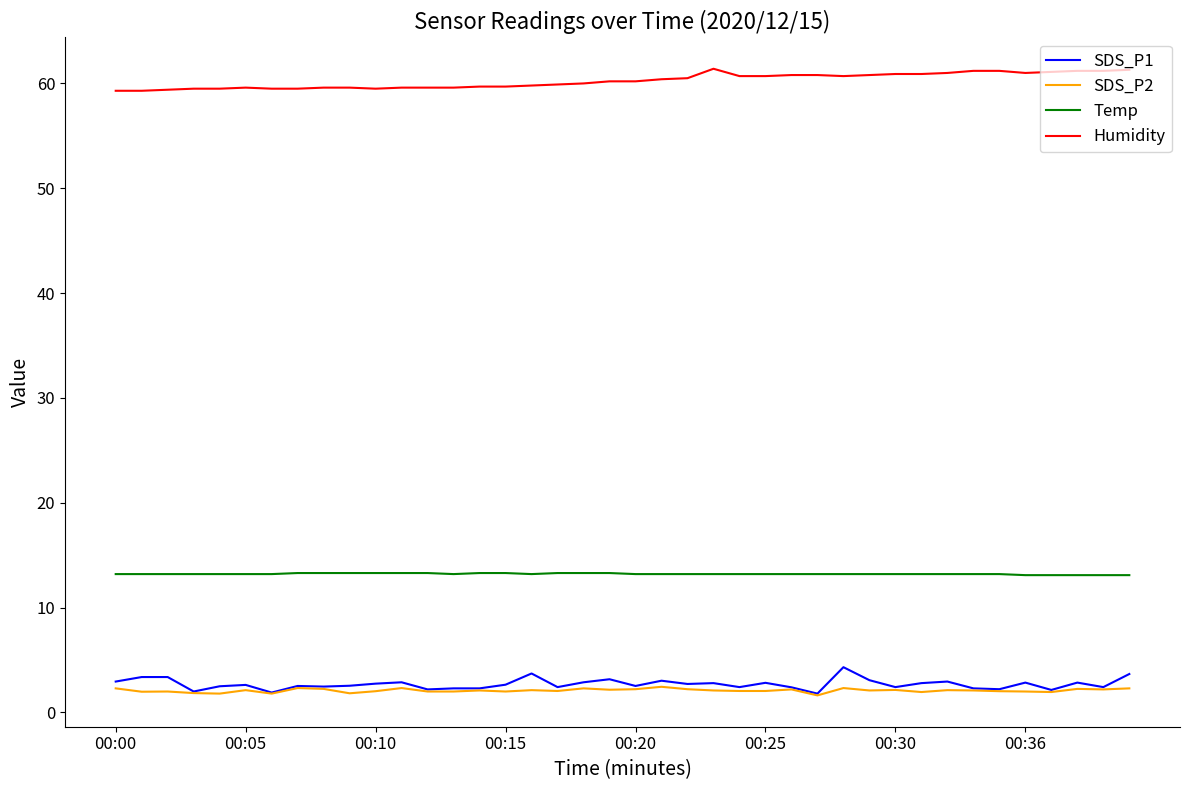

What is the lowest value of the Temp series?

13.1